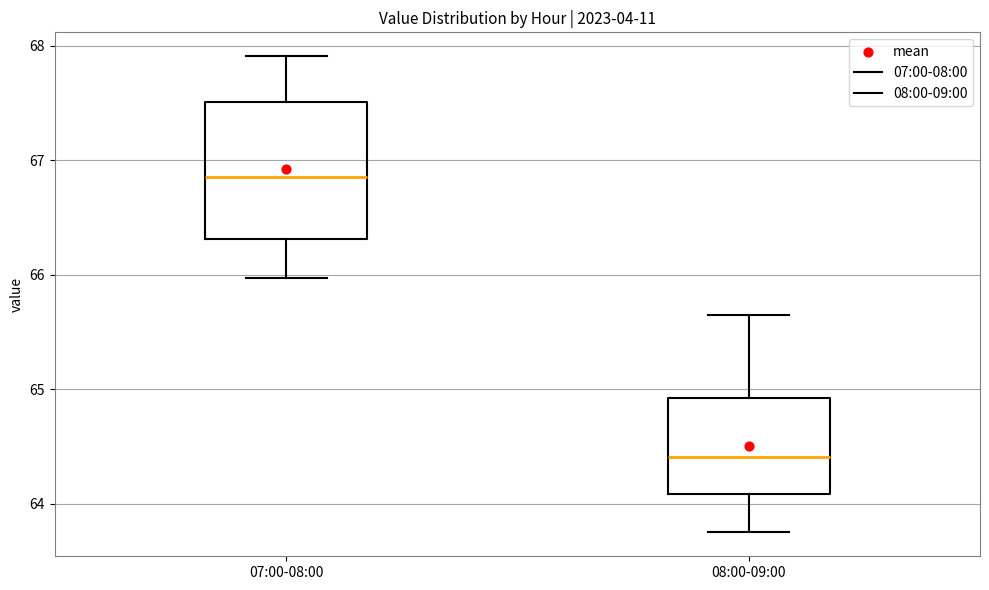

Which box has the highest median line?

07:00-08:00